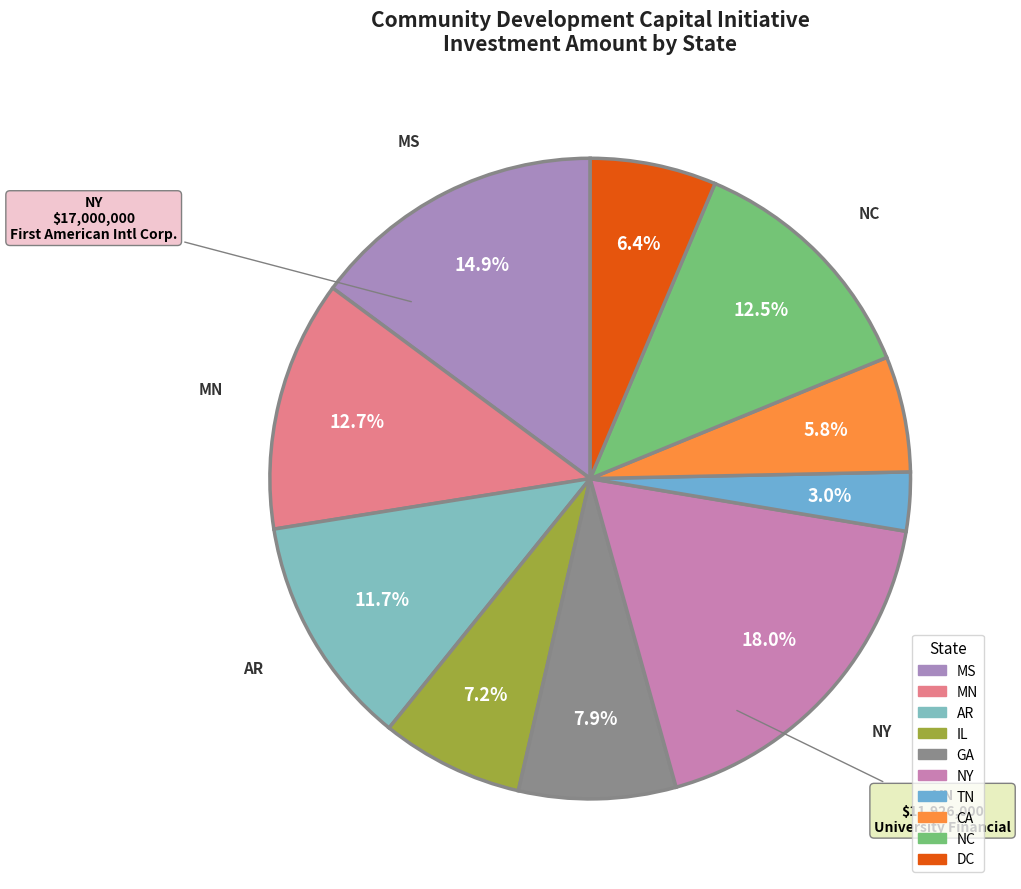

Count the number of slices in the pie.

10